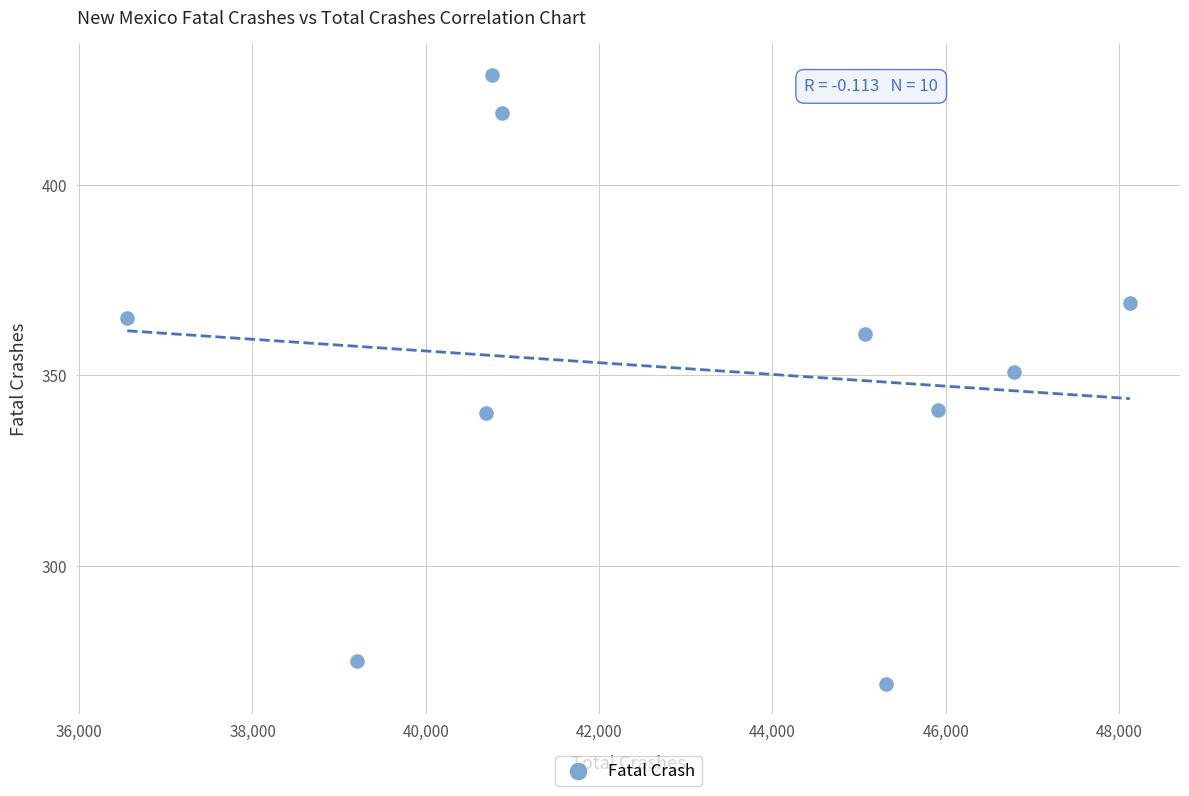

What Y value in the scatter plot is closest to 349?

351